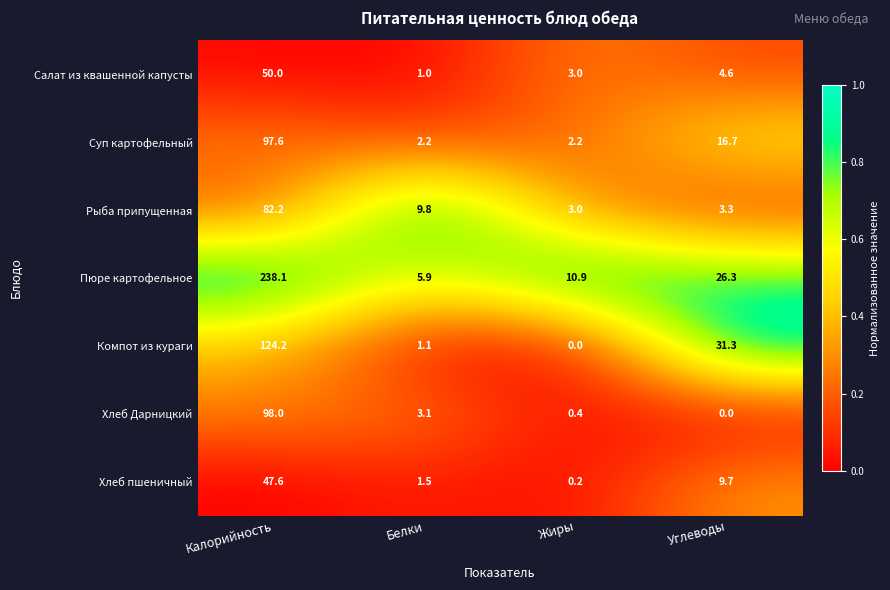

What is the total value across all series at Углеводы?

91.9